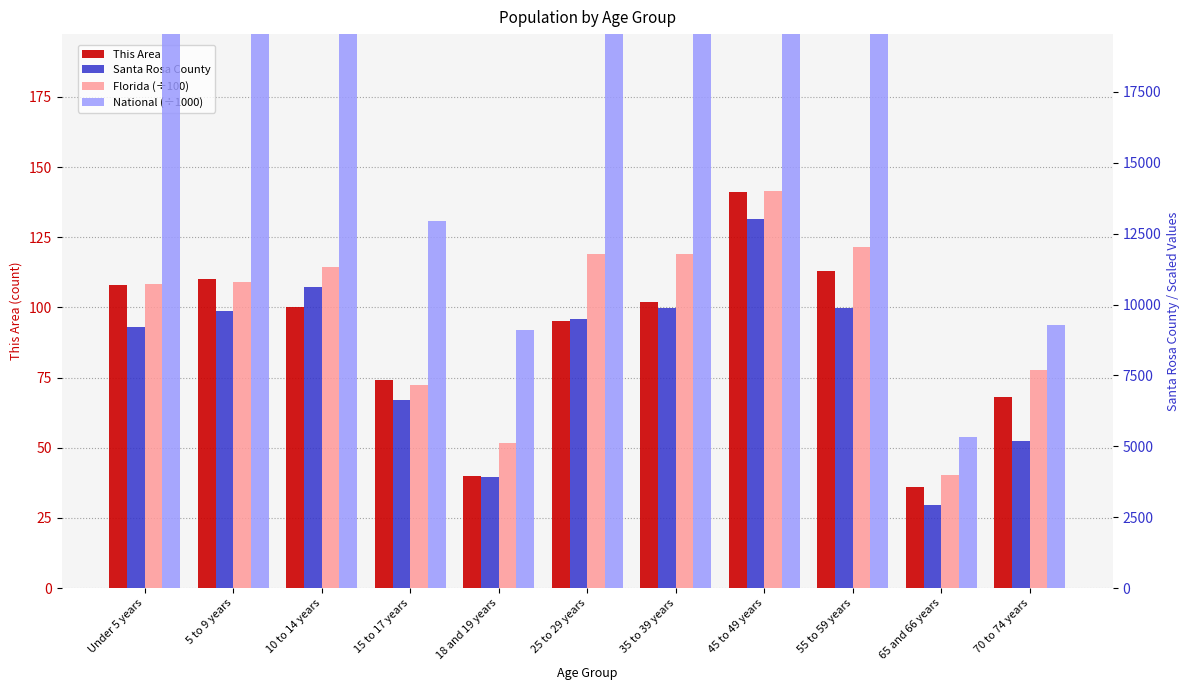

Which series changed the most between Under 5 years and 35 to 39 years?

Florida (÷100)